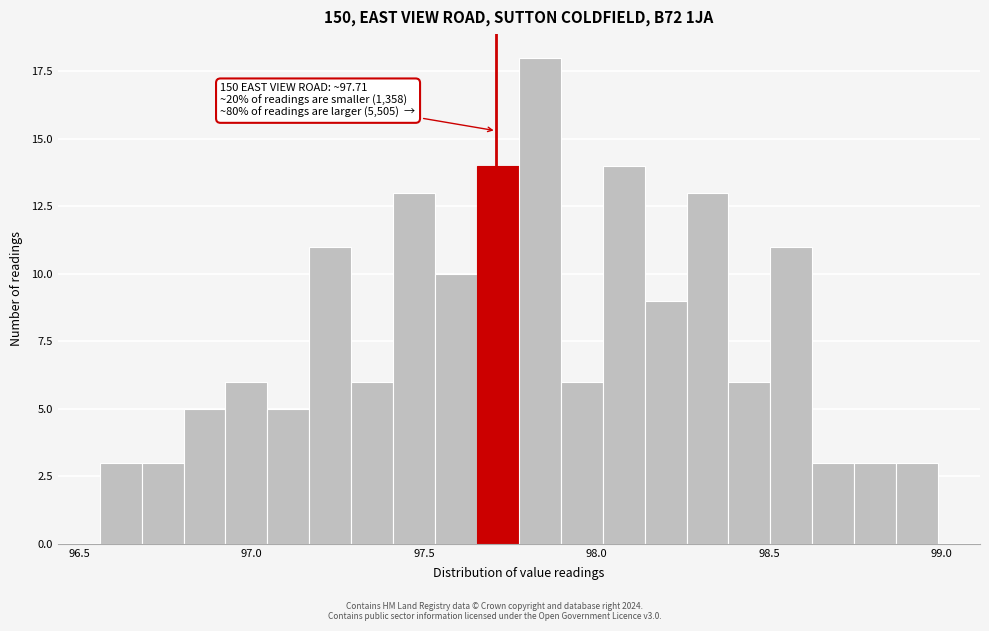

Around what value on the x-axis is the tallest bar? Give the approximate position of its centre, as read against the axis.

97.85